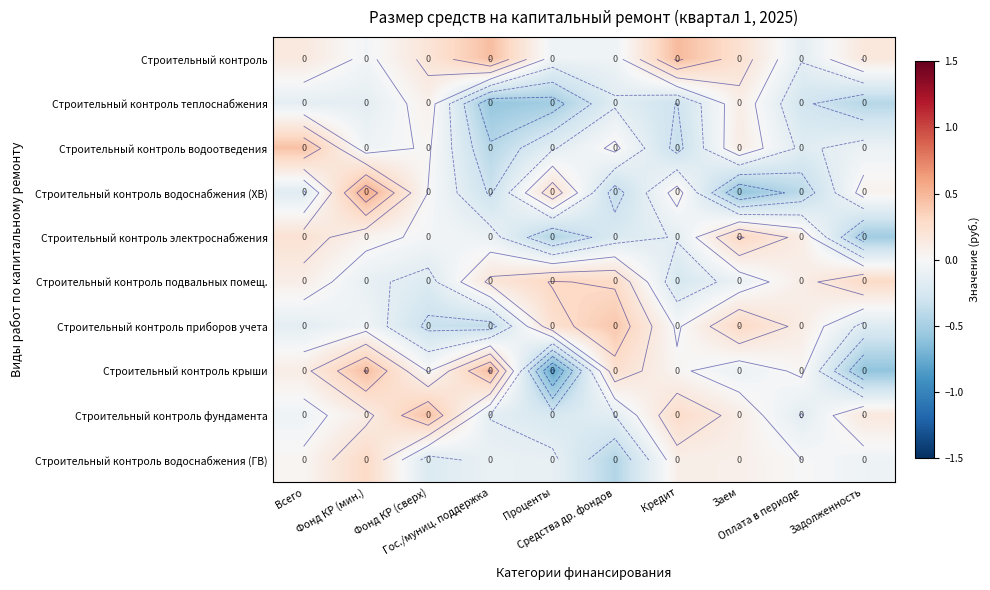

Is the value of Строительный контроль электроснабжения at Оплата в периоде greater than the value of Строительный контроль крыши at Проценты?

Yes